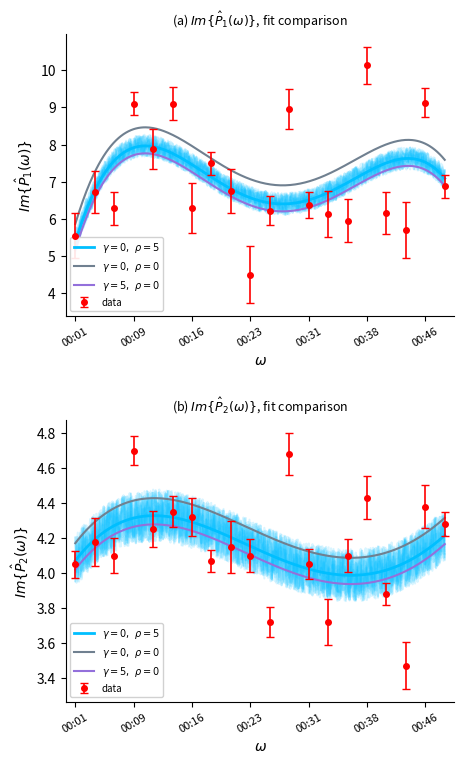

What is the difference between the P1 values at 00:18 and 00:16?

1.2